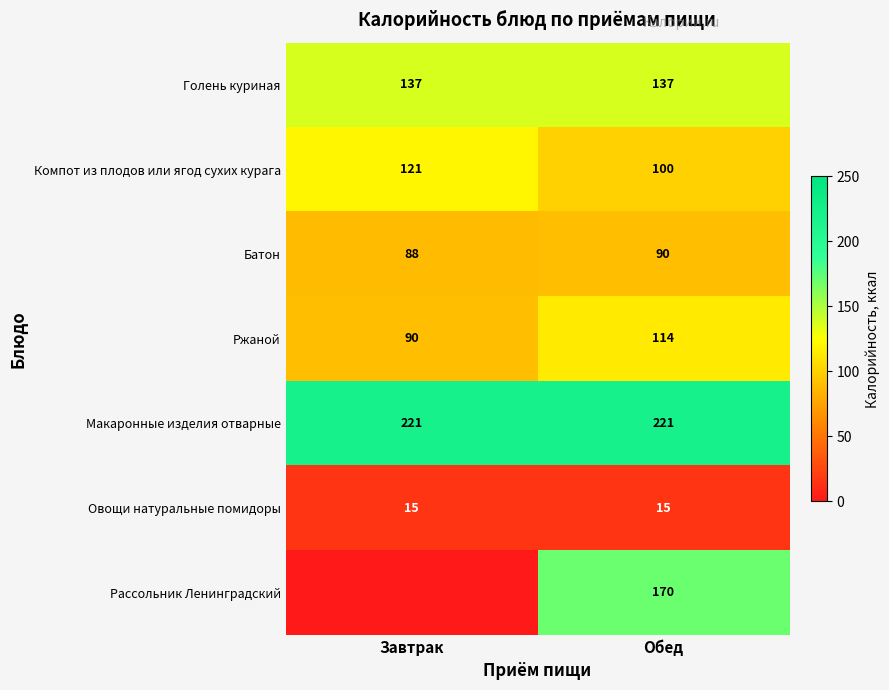

Is the value of Батон at Завтрак greater than the value of Овощи натуральные помидоры at Завтрак?

Yes